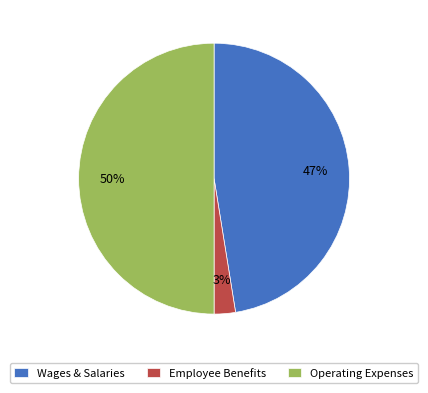

Does Employee Benefits represent more than half of the total?

No